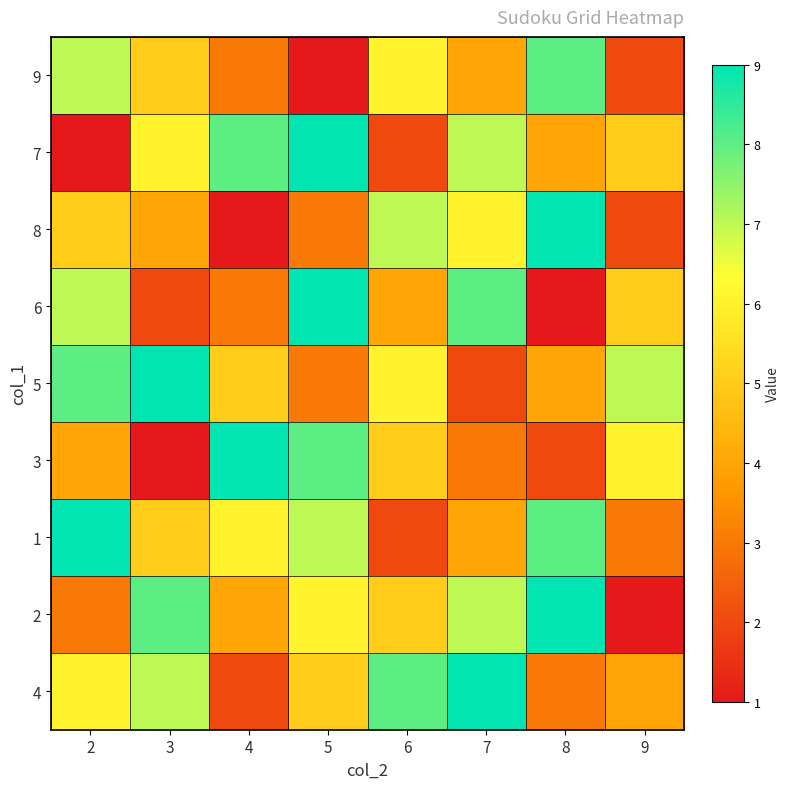

Reading left to right, what are all the values shown in this chart?

9: 2=7	3=5	4=3	5=1	6=6	7=4	8=8	9=2
7: 2=1	3=6	4=8	5=9	6=2	7=7	8=4	9=5
8: 2=5	3=4	4=1	5=3	6=7	7=6	8=9	9=2
6: 2=7	3=2	4=3	5=9	6=4	7=8	8=1	9=5
5: 2=8	3=9	4=5	5=3	6=6	7=2	8=4	9=7
3: 2=4	3=1	4=9	5=8	6=5	7=3	8=2	9=6
1: 2=9	3=5	4=6	5=7	6=2	7=4	8=8	9=3
2: 2=3	3=8	4=4	5=6	6=5	7=7	8=9	9=1
4: 2=6	3=7	4=2	5=5	6=8	7=9	8=3	9=4